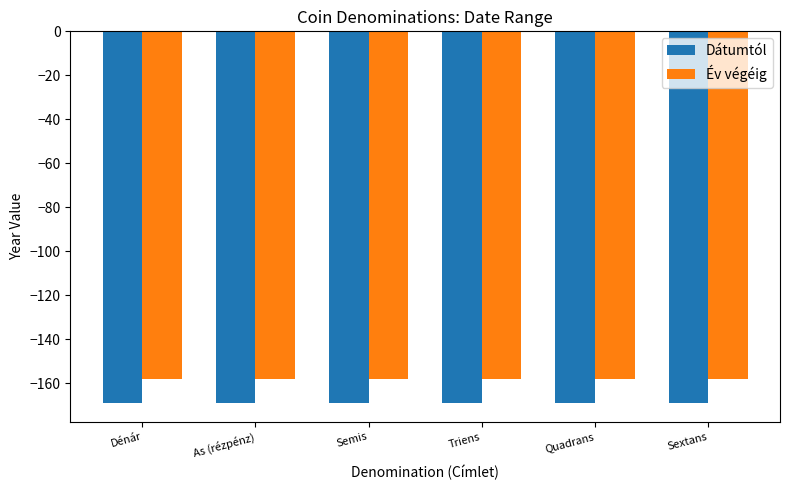

How many groups of bars are there?

6